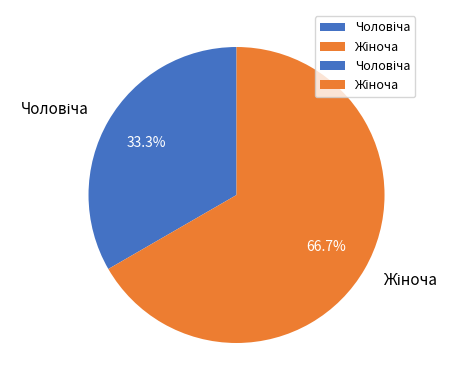

To the nearest percent, what is the average slice percentage?

50%